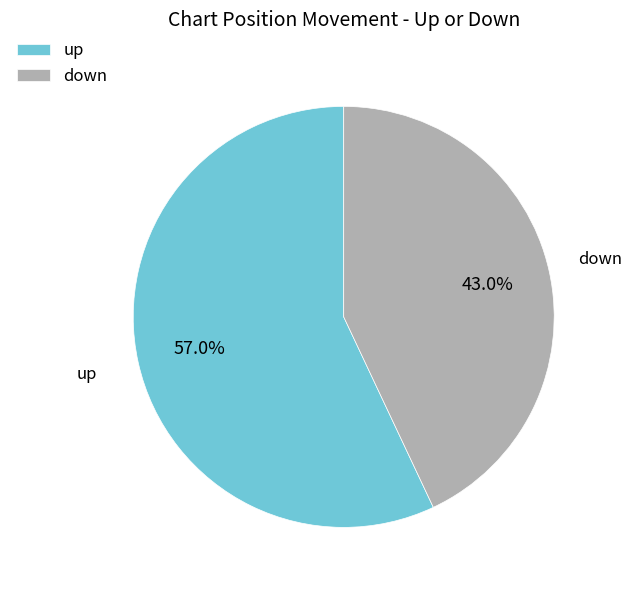

Is it true that down is 43% of the pie?

True